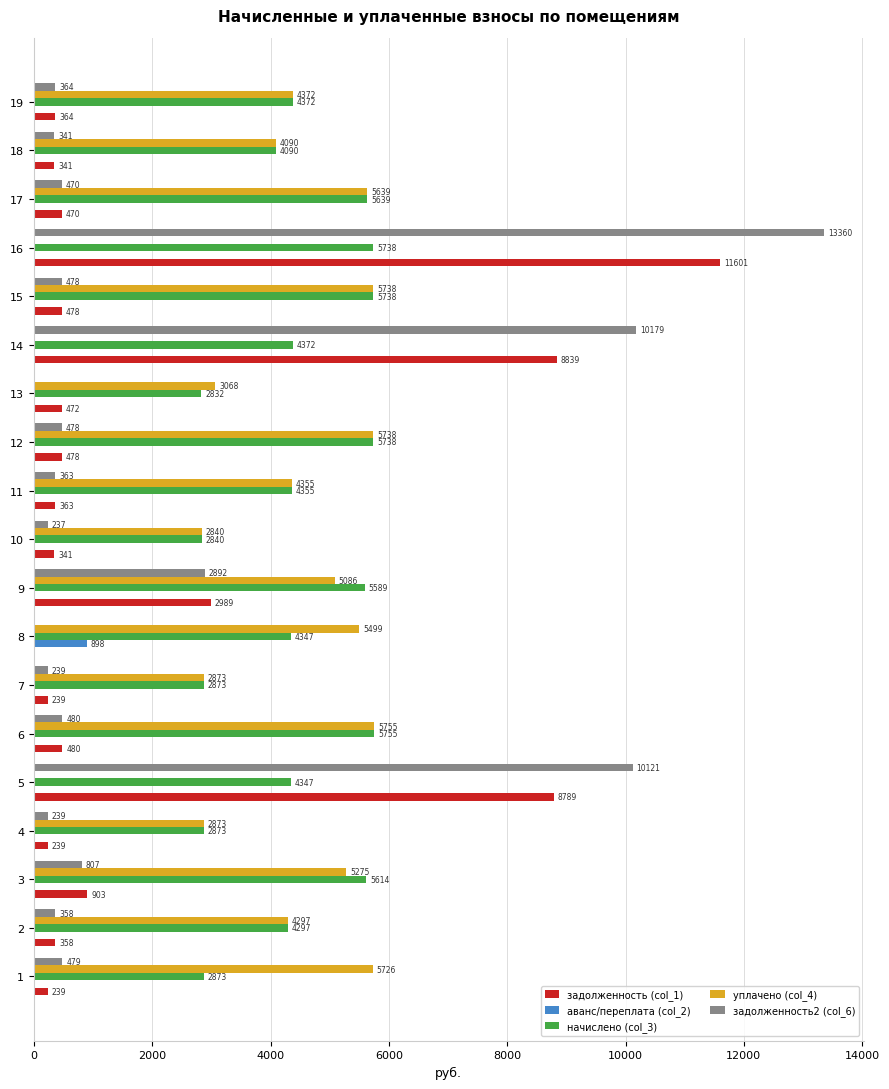

Is the value of аванс/переплата (col_2) at 10 greater than the value of уплачено (col_4) at 6?

No